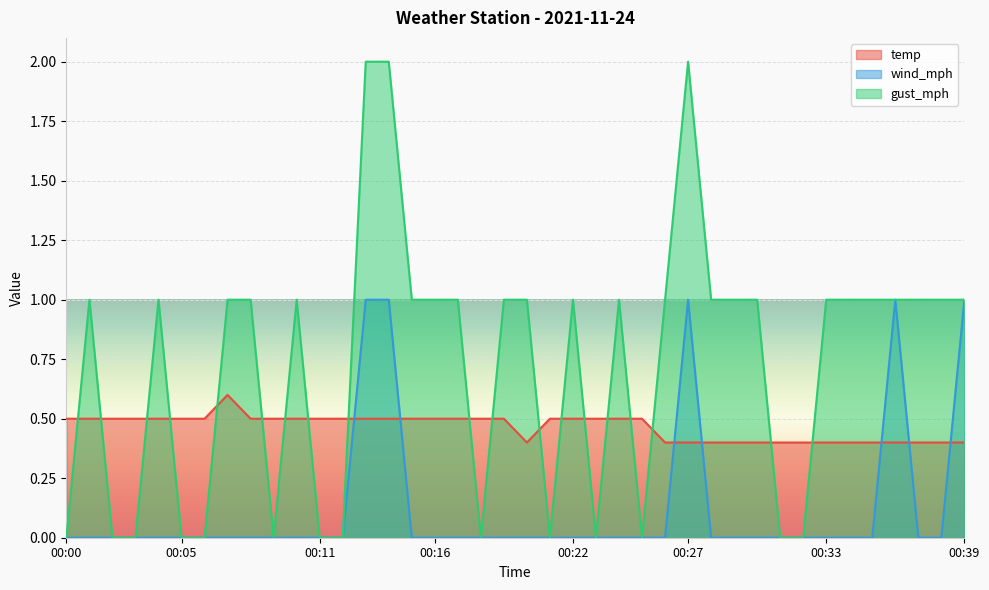

How many interior local valleys does the gust_mph series have?

5